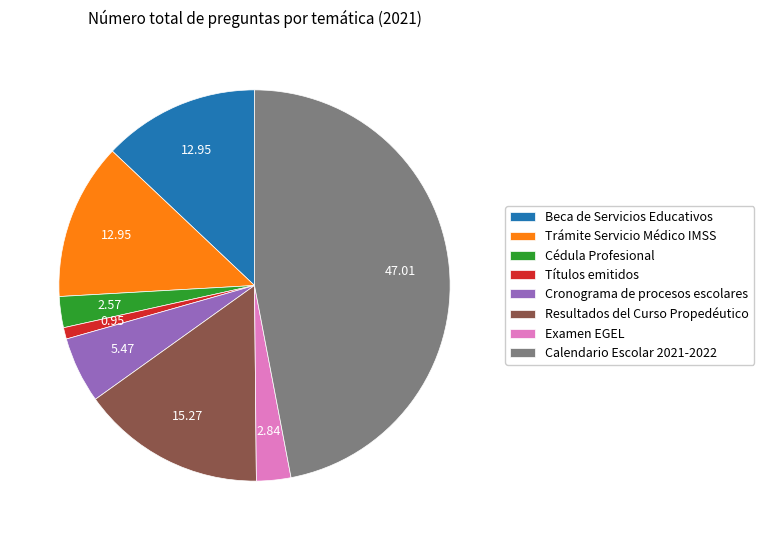

Is Calendario Escolar 2021-2022 the majority of the pie?

No